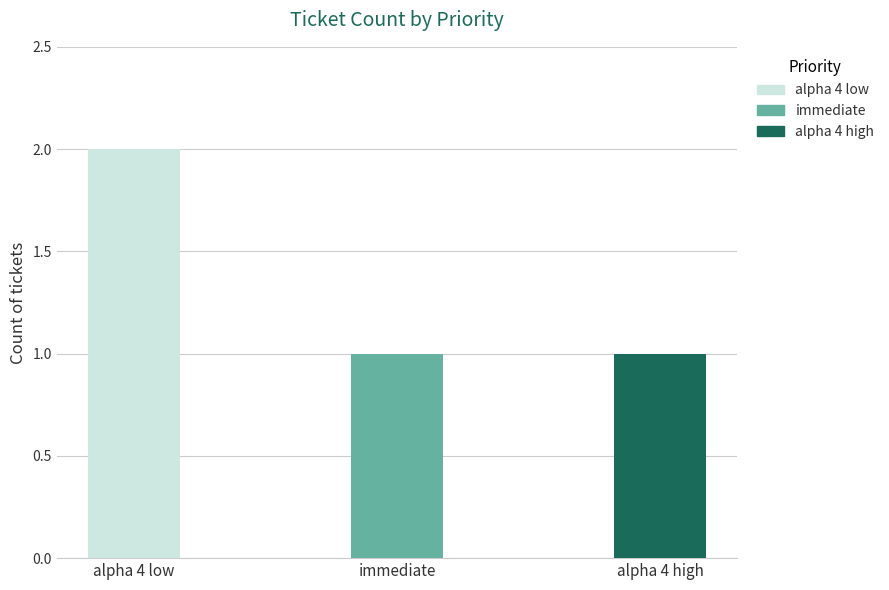

What is the value of the 3rd bar from the left?

1